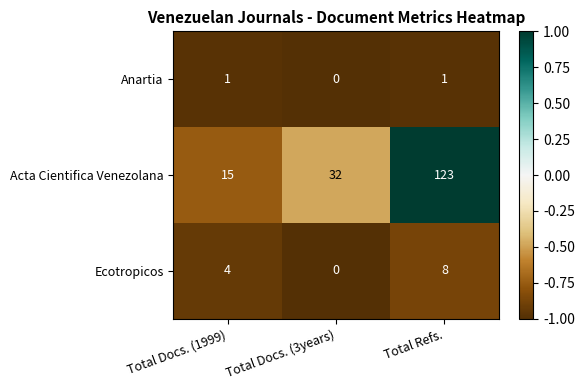

What is the spread (max minus min) of values at Total Docs. (3years)?

32